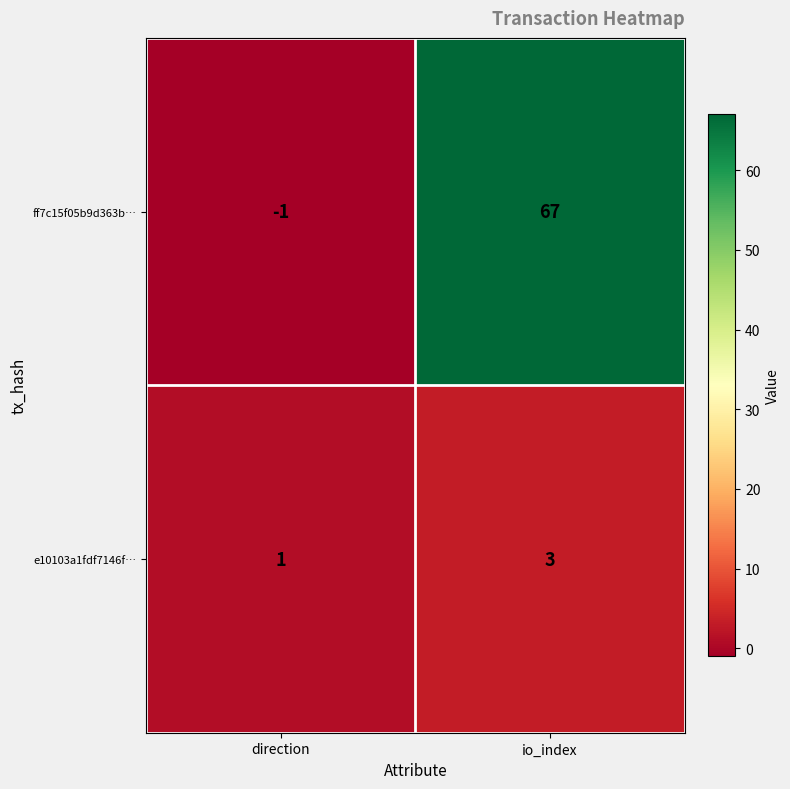

Rank the series by their average value, from highest to lowest.

ff7c15f05b9d363b…, e10103a1fdf7146f…